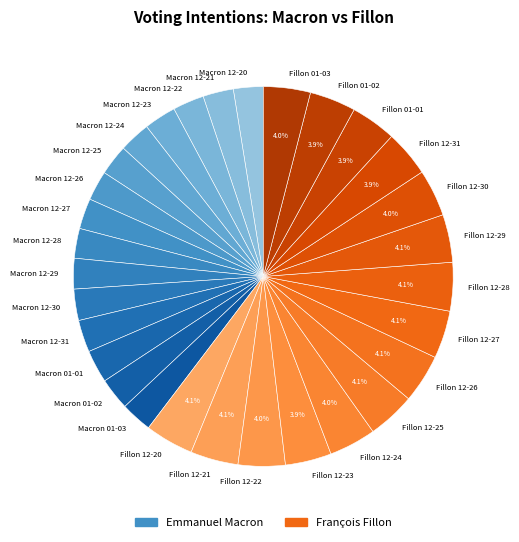

What is the ratio of the value at Macron 12-29 to the value at Fillon 12-30?

0.7